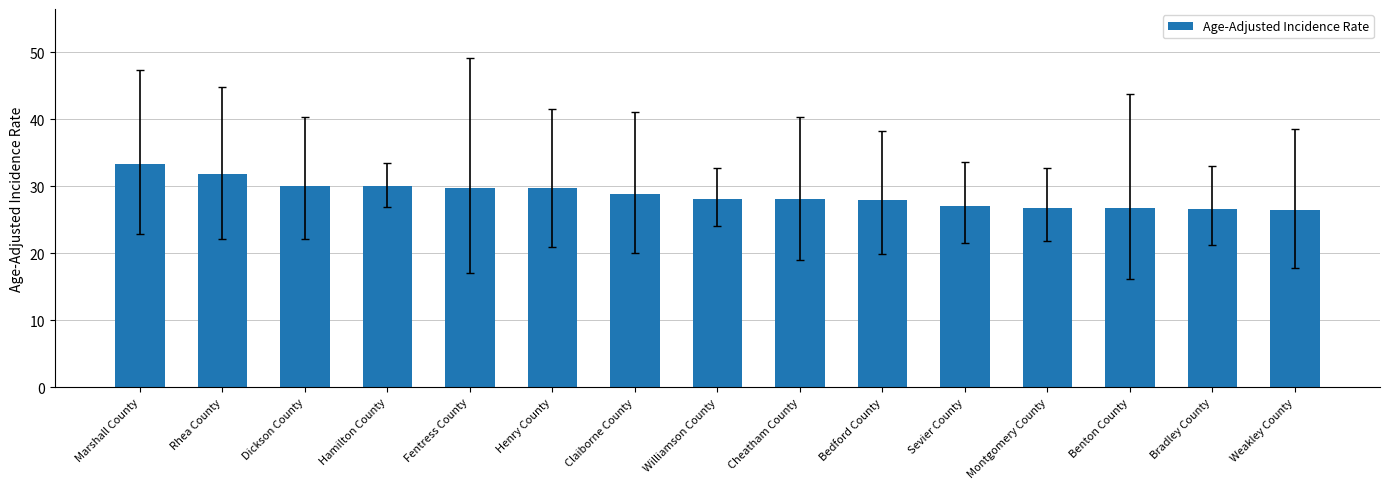

What is the difference between the maximum and minimum values?

6.9